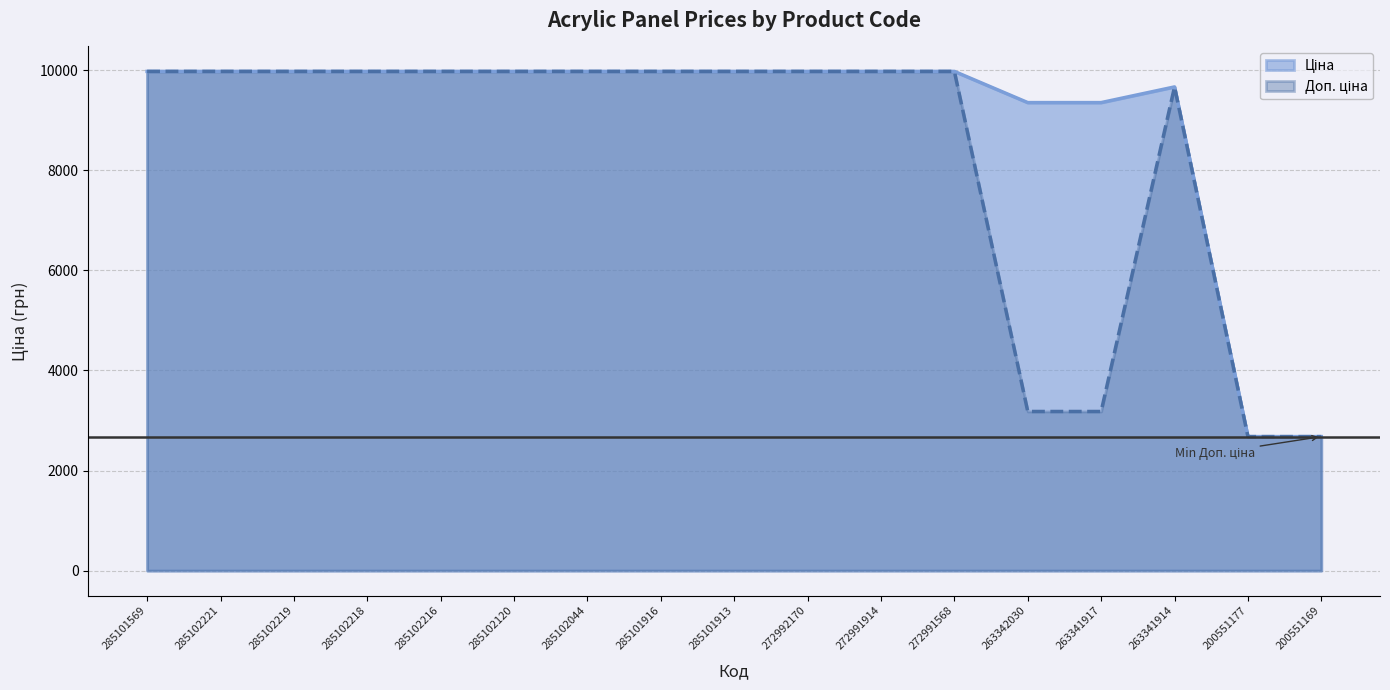

What is the total value across all series at 200551177?

5355.9